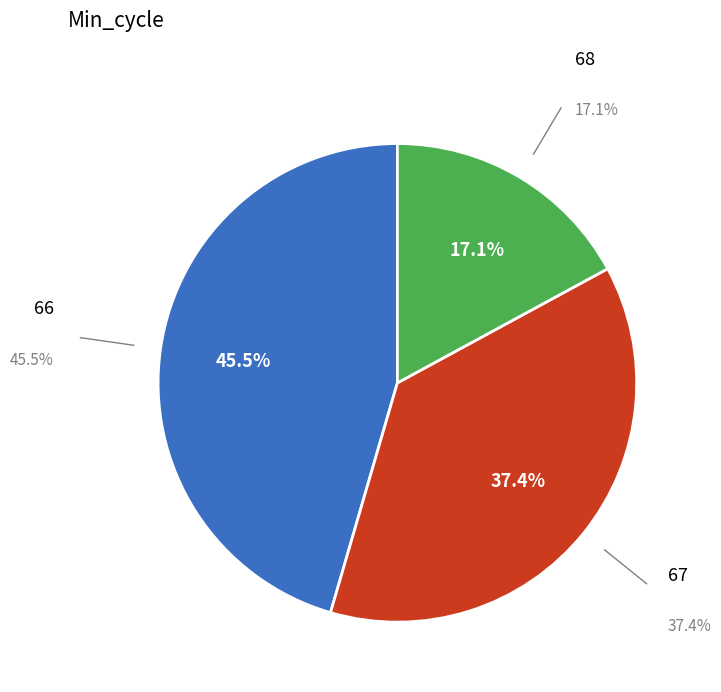

How many segments does this pie chart have?

3